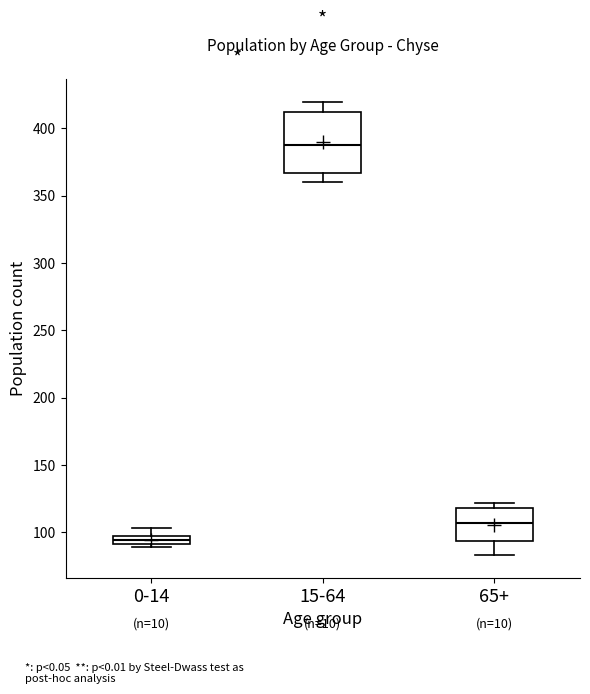

Where is the upper edge of the box for 0-14 on the y-axis? The values are not printed on the chart, so give them approximately, as read against the axis.

95